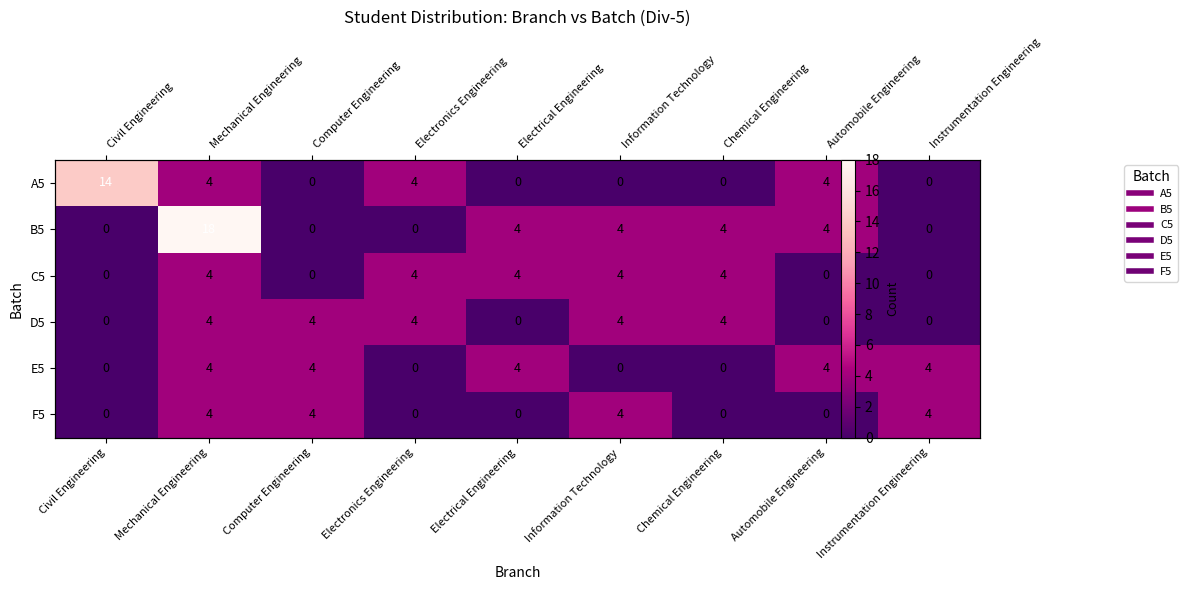

The F5 series shows -3 at Electronics Engineering. True or false?

False